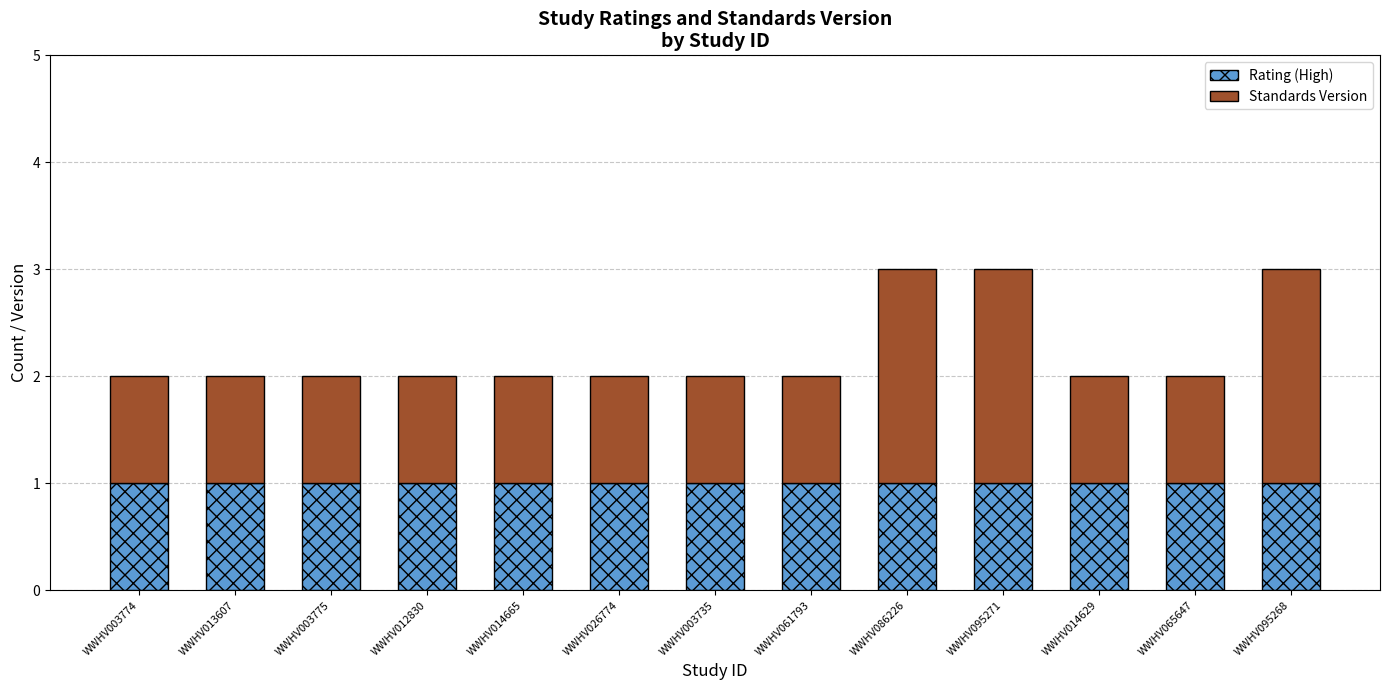

Reading left to right, transcribe the values for Rating (High).

1	1	1	1	1	1	1	1	1	1	1	1	1